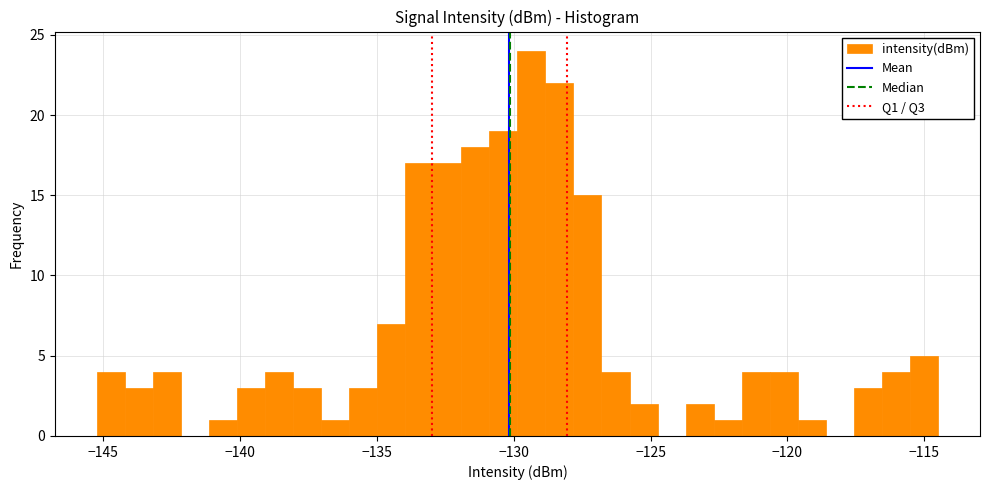

Read against the x-axis, roughly where is the centre of the tallest bar?

-129.5